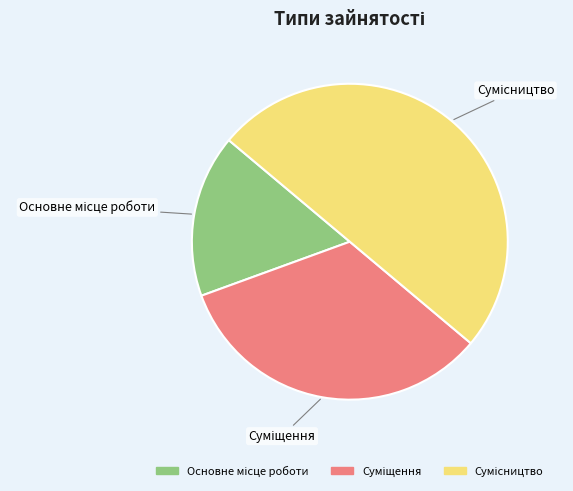

How many segments does this pie chart have?

3